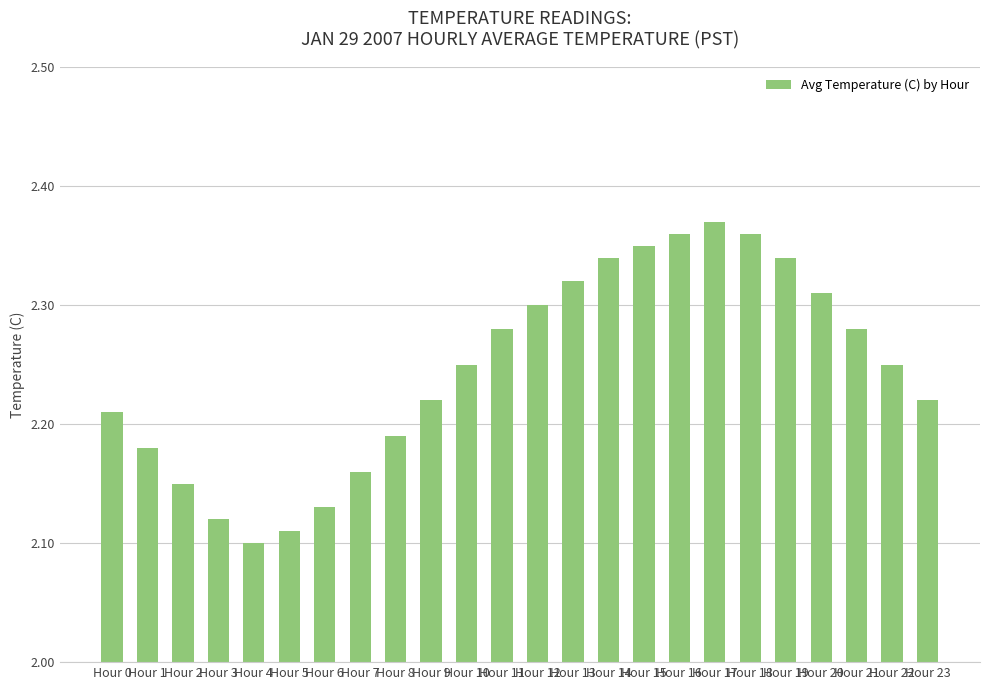

Does the chart contain any negative values?

No